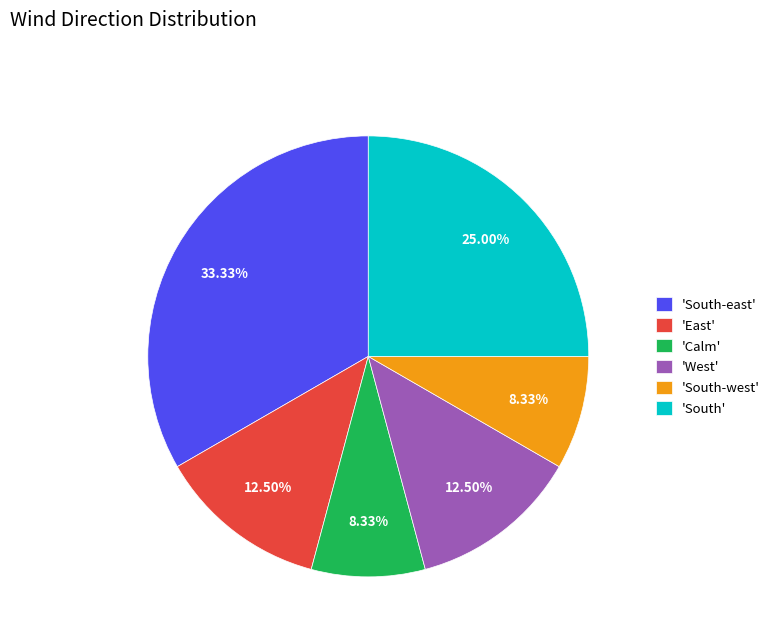

How many segments does this pie chart have?

6